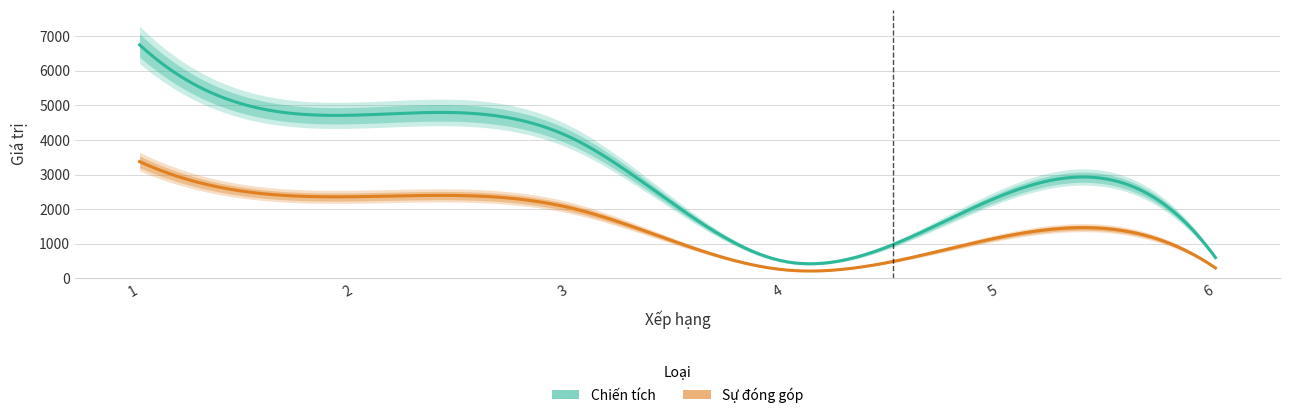

What is the difference between the Sự đóng góp values at 4 and 2?

2115